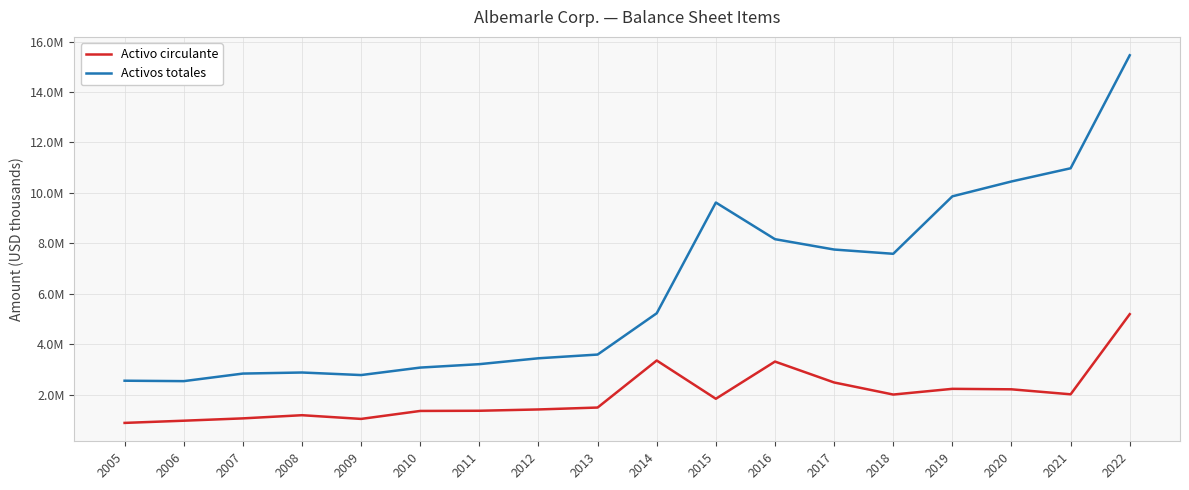

At which category does the chart reach its minimum across all series?

2005